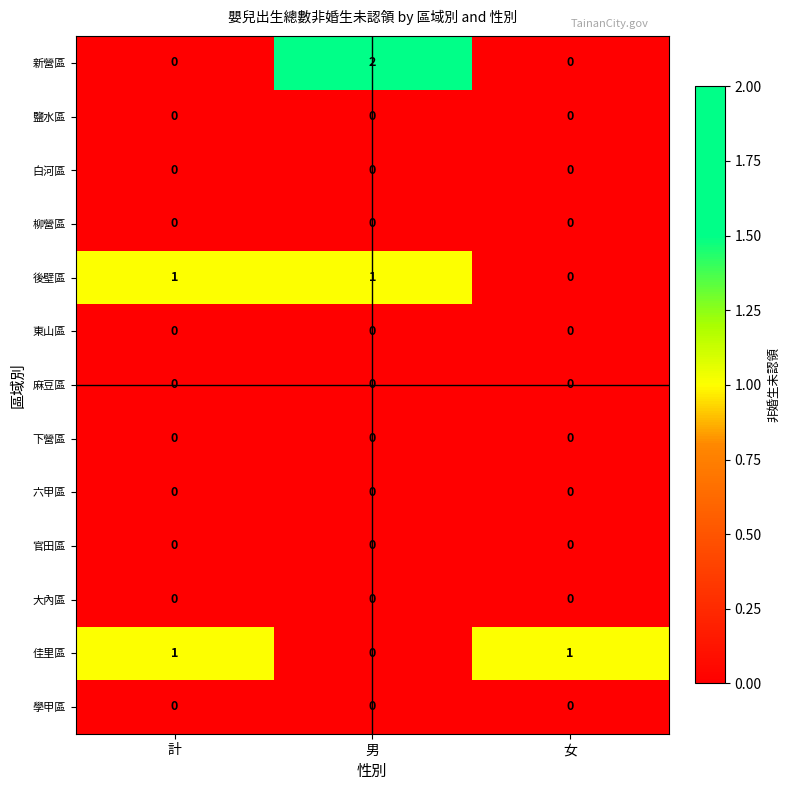

At which label does 後壁區 reach its minimum?

女